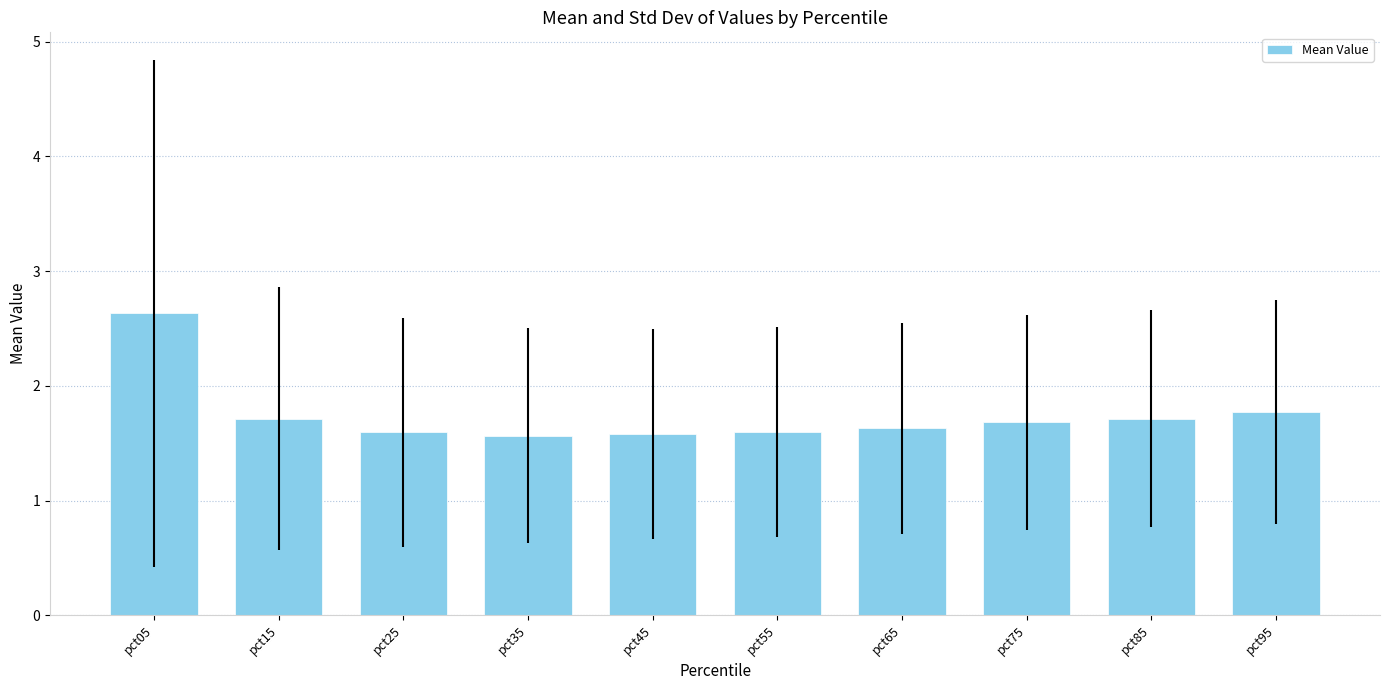

Is it true that the value at pct65 is 1.6?

True